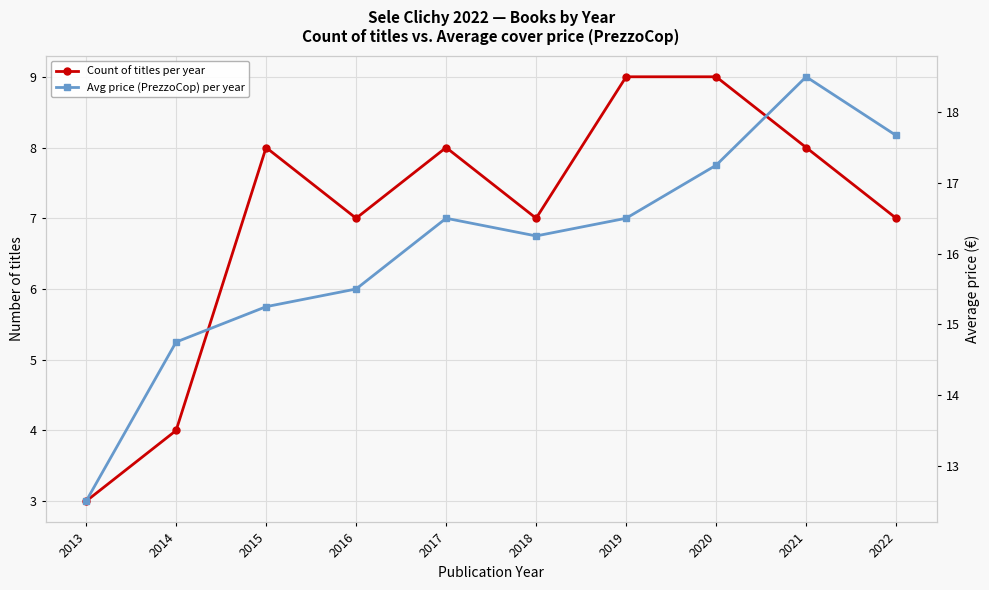

At which category does Count of titles per year reach its first local peak?

2015